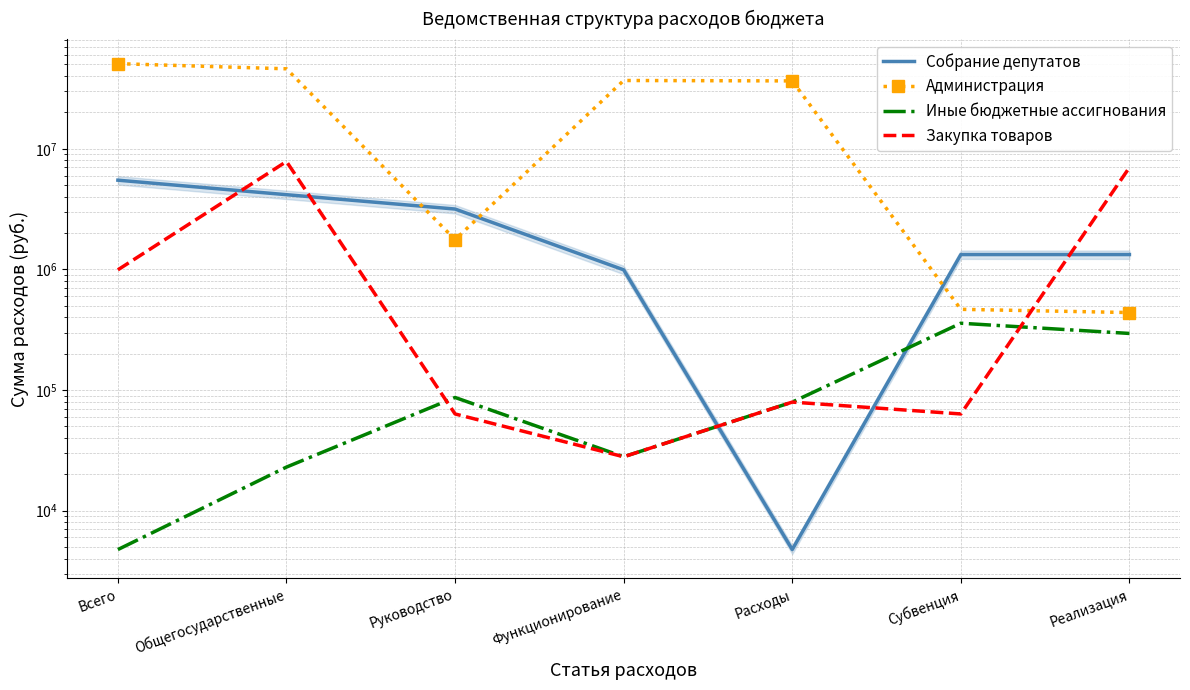

Which series has the largest total across all categories?

Администрация